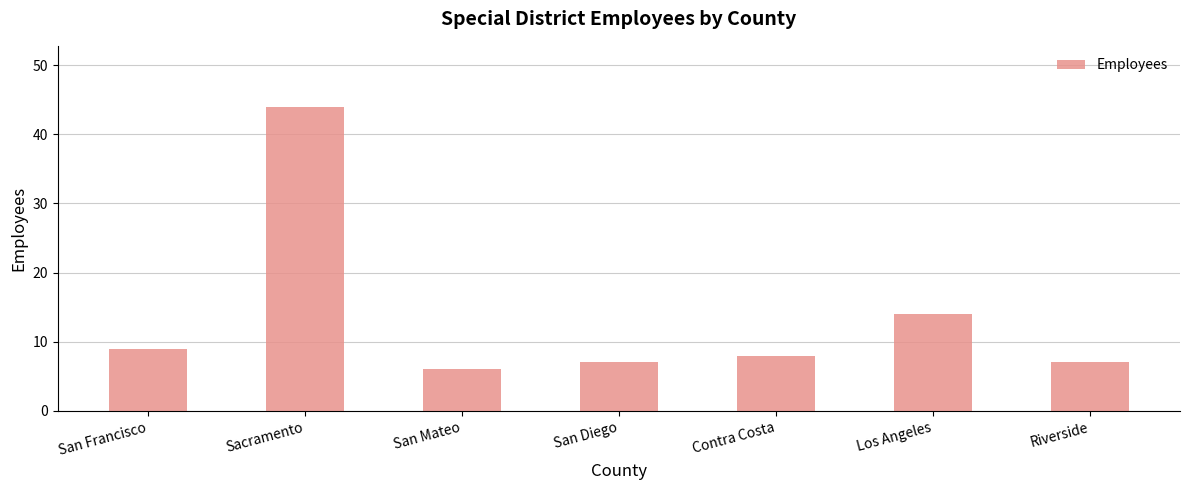

What is the change in value from San Francisco to Los Angeles?

+5